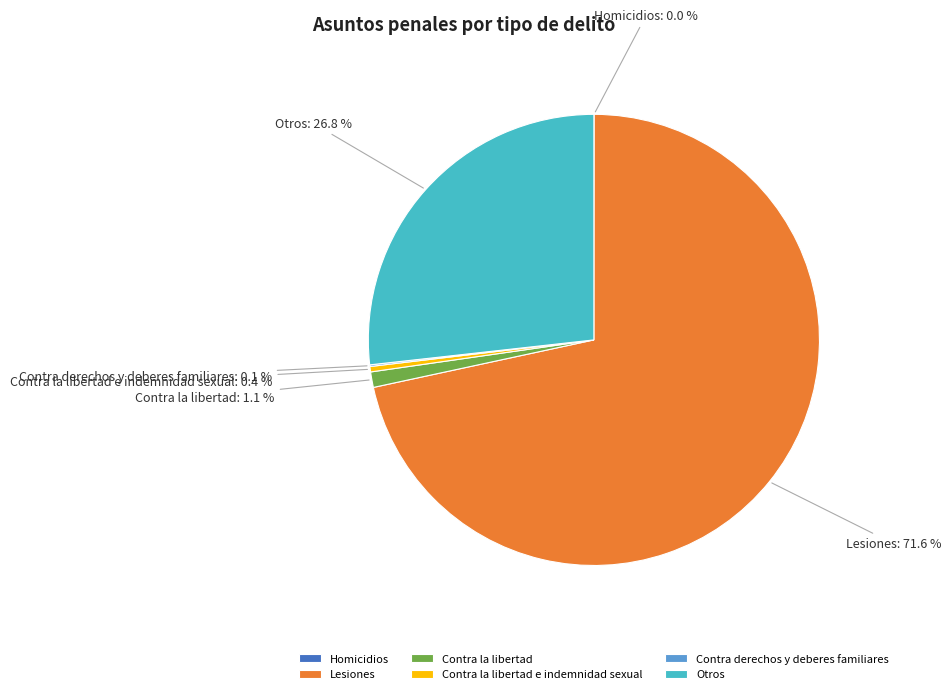

What is the largest slice in the pie chart?

Lesiones